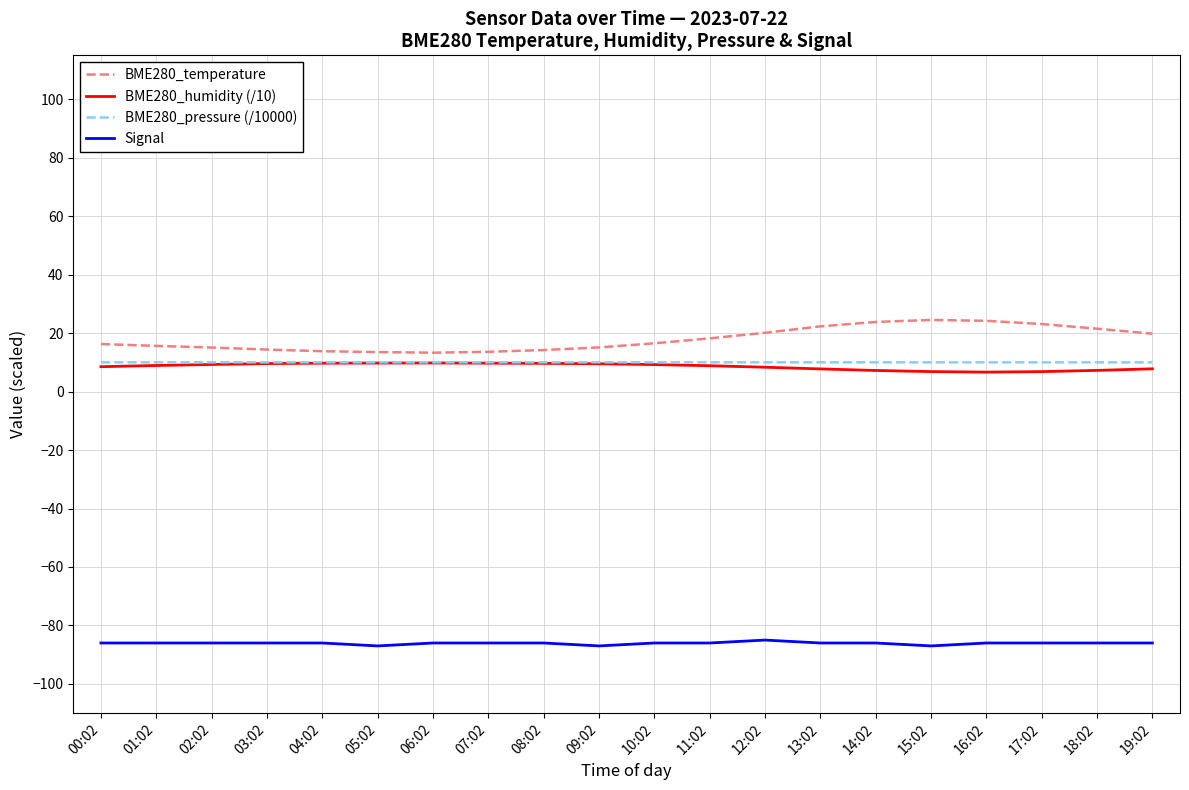

What is the total value across all series at 03:02?

-52.1